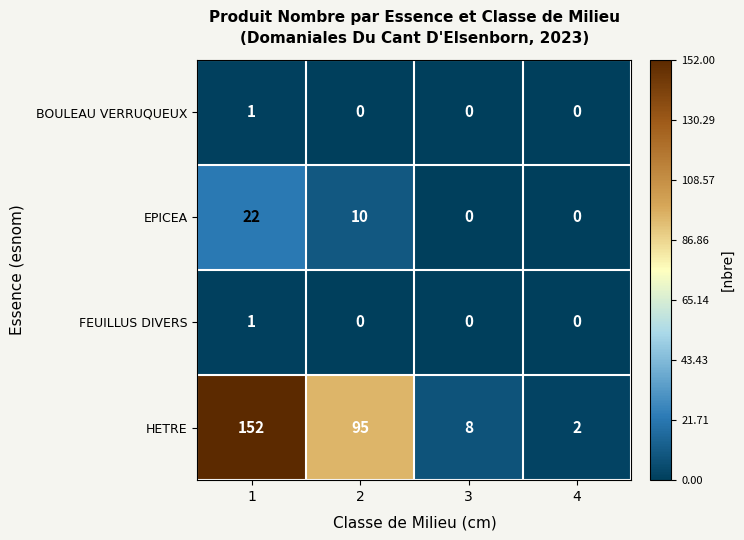

At which category is the sum across all series the highest?

1